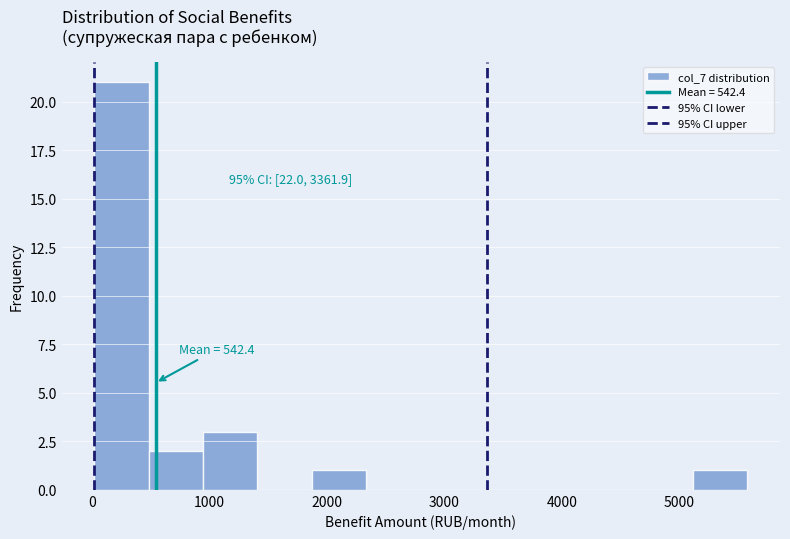

Which range on the x-axis has the tallest bar?

0 to 500